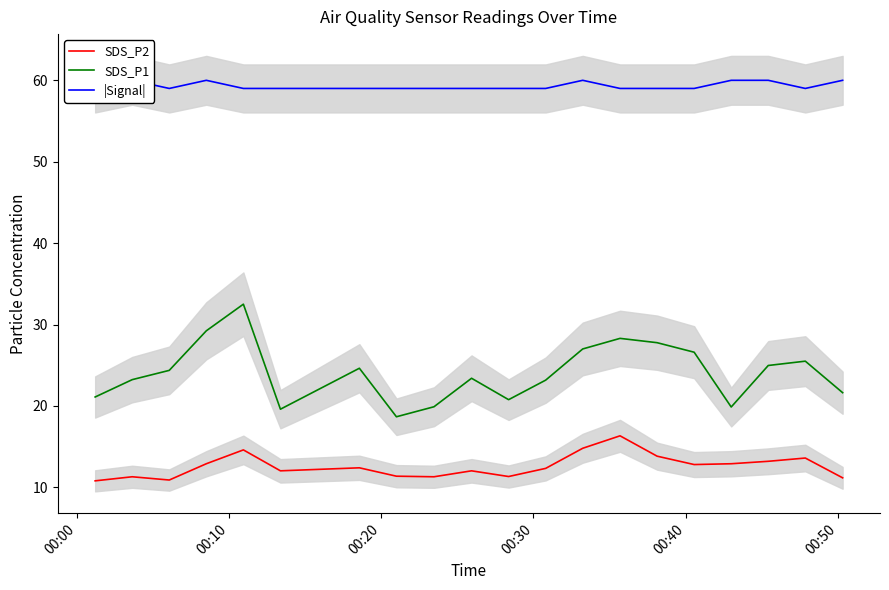

Does the chart display data point markers on the line(s)?

No